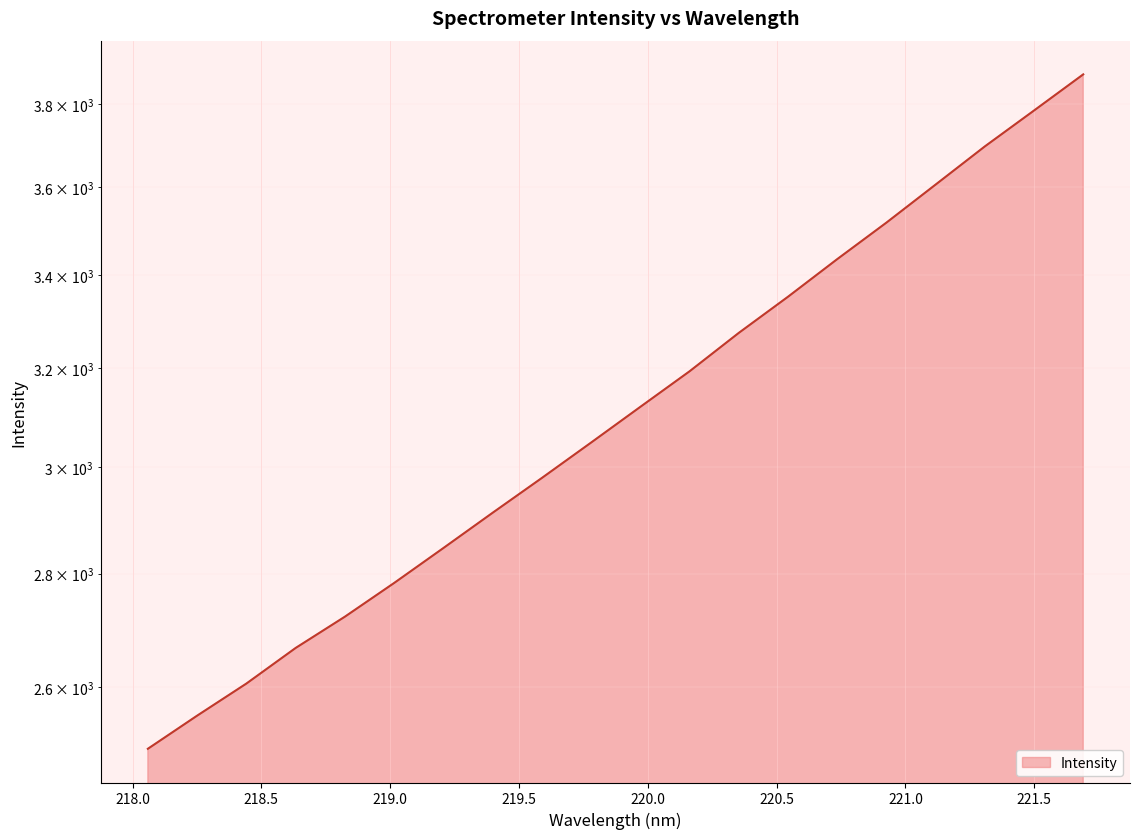

Reading right to left, transcribe all the data shown in this chart.

221.6902=3873.6	221.4993=3783.7	221.3083=3696.4	221.1174=3605.9	220.9264=3517.7	220.7354=3435.2	220.5444=3352.2	220.3533=3274.3	220.1623=3193.5	219.9712=3120.6	219.7801=3048.9	219.589=2979.5	219.3979=2912.9	219.2067=2846.8	219.0156=2782.8	218.8244=2722.5	218.6332=2667.7	218.442=2606.6	218.2508=2552.8	218.0596=2498.4